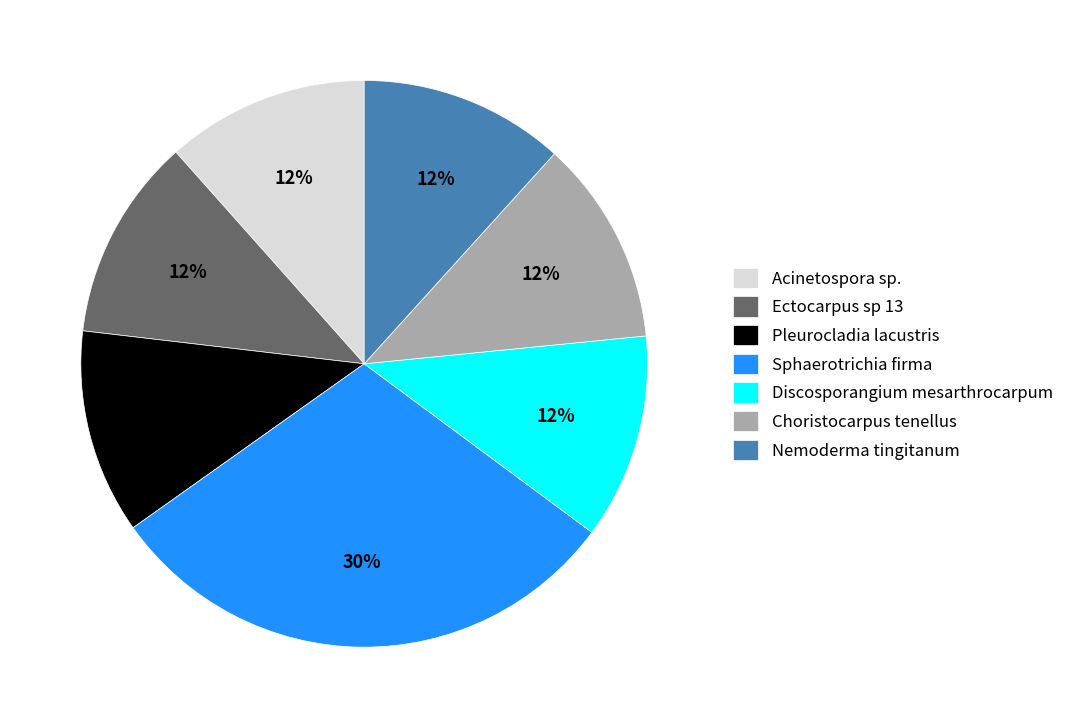

Is the sum of Nemoderma tingitanum and Choristocarpus tenellus greater than half?

No